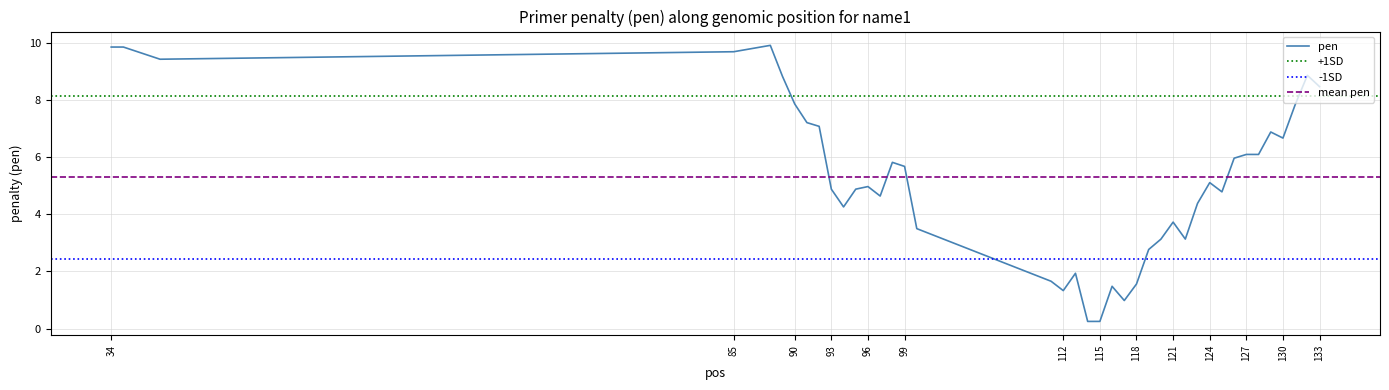

Where is the first local minimum?

38